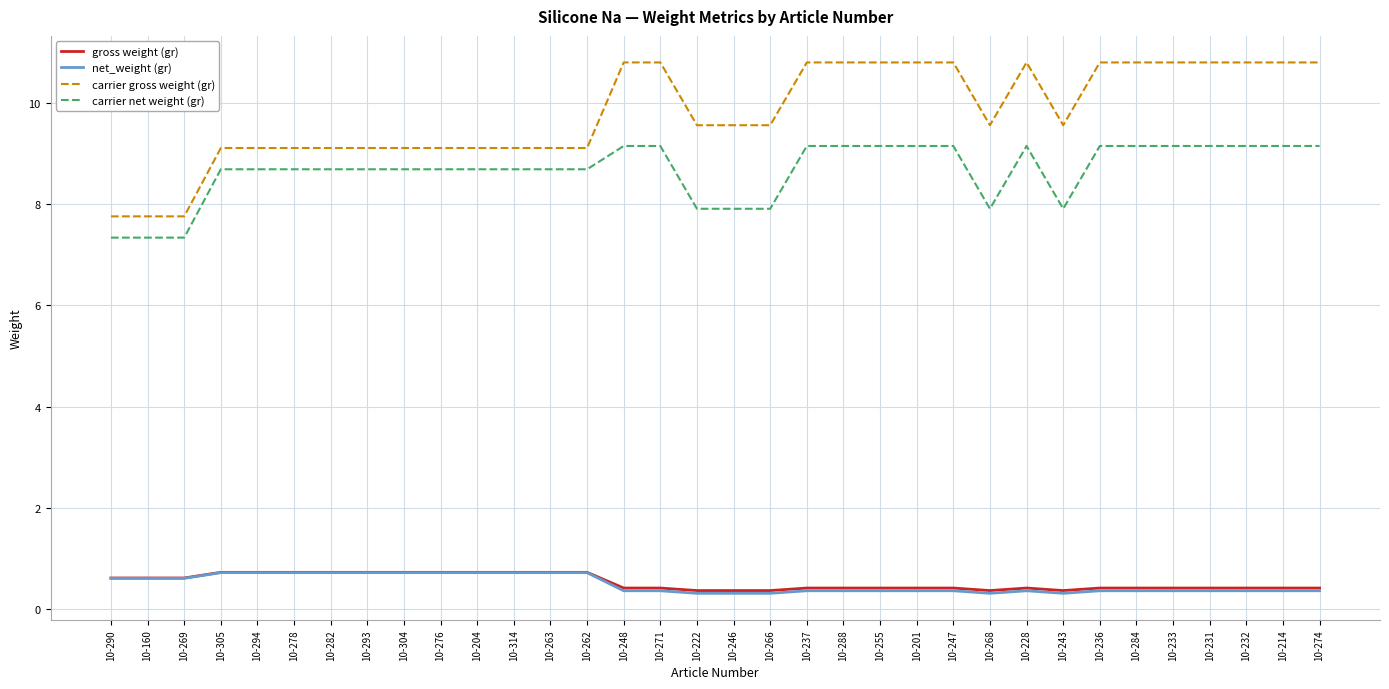

What are all the series names shown in the legend?

gross weight (gr), net_weight (gr), carrier gross weight (gr), carrier net weight (gr)